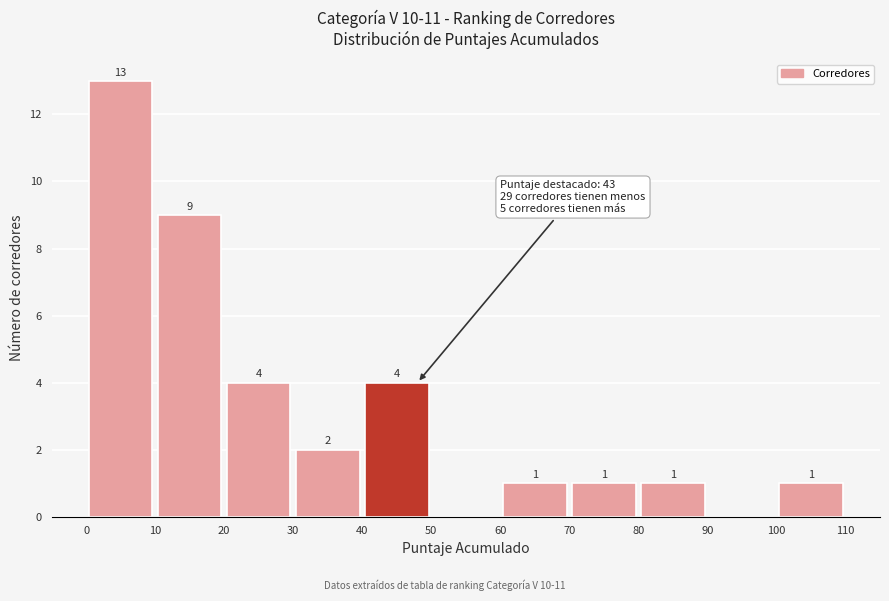

Which range on the x-axis has the tallest bar?

0 to 10